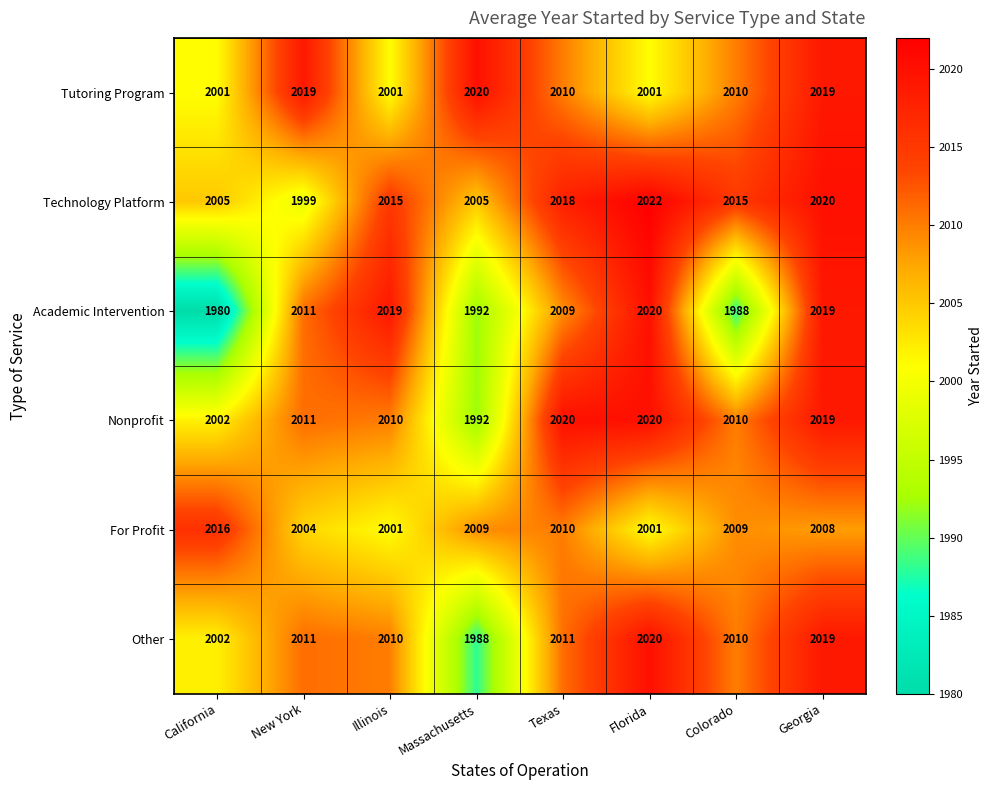

At which category is the sum across all series the highest?

Georgia